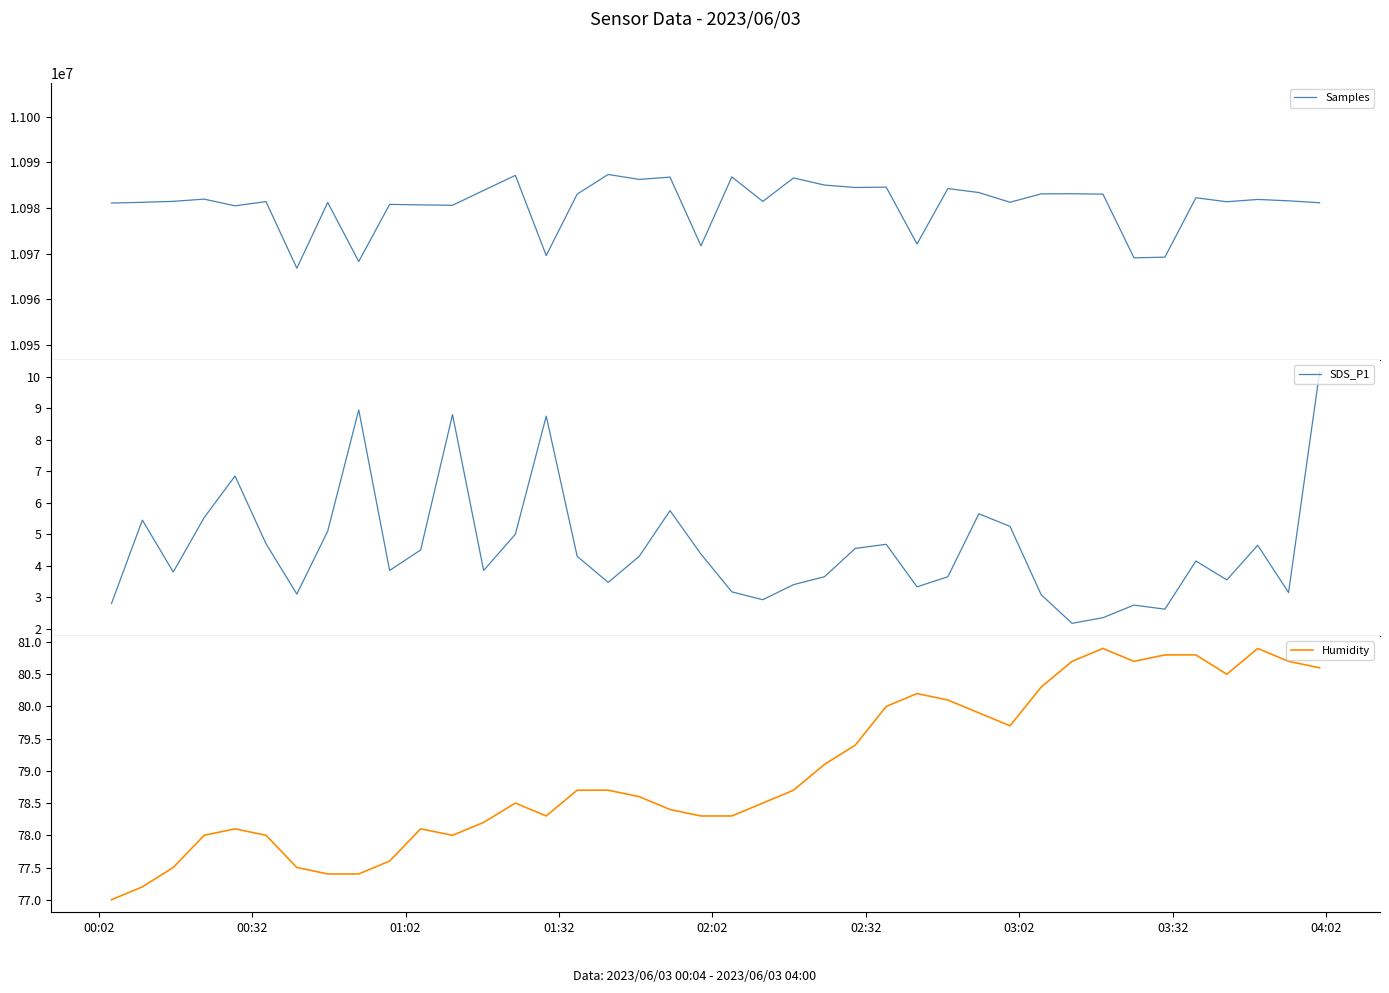

Reading right to left, extract all data points from this chart.

Samples: 10981174.0	10981603.0	10981902.0	10981397.0	10982276.0	10969263.0	10969108.0	10983059.0	10983148.0	10983126.0	10981284.0	10983414.0	10984289.0	10972141.0	10984600.0	10984522.0	10985050.0	10986619.0	10981474.0	10986837.0	10971738.0	10986793.0	10986291.0	10987373.0	10983074.0	10969618.0	10987175.0	10983882.0	10980623.0	10980715.0	10980821.0	10968298.0	10981238.0	10966833.0	10981426.0	10980504.0	10981970.0	10981486.0	10981270.0	10981118.0
SDS_P1: 10.2	3.1	4.7	3.5	4.2	2.6	2.8	2.4	2.2	3.1	5.2	5.7	3.6	3.3	4.7	4.5	3.6	3.4	2.9	3.2	4.4	5.8	4.3	3.5	4.3	8.8	5.0	3.9	8.8	4.5	3.9	8.9	5.1	3.1	4.7	6.8	5.5	3.8	5.5	2.8
Humidity: 80.6	80.7	80.9	80.5	80.8	80.8	80.7	80.9	80.7	80.3	79.7	79.9	80.1	80.2	80.0	79.4	79.1	78.7	78.5	78.3	78.3	78.4	78.6	78.7	78.7	78.3	78.5	78.2	78.0	78.1	77.6	77.4	77.4	77.5	78.0	78.1	78.0	77.5	77.2	77.0